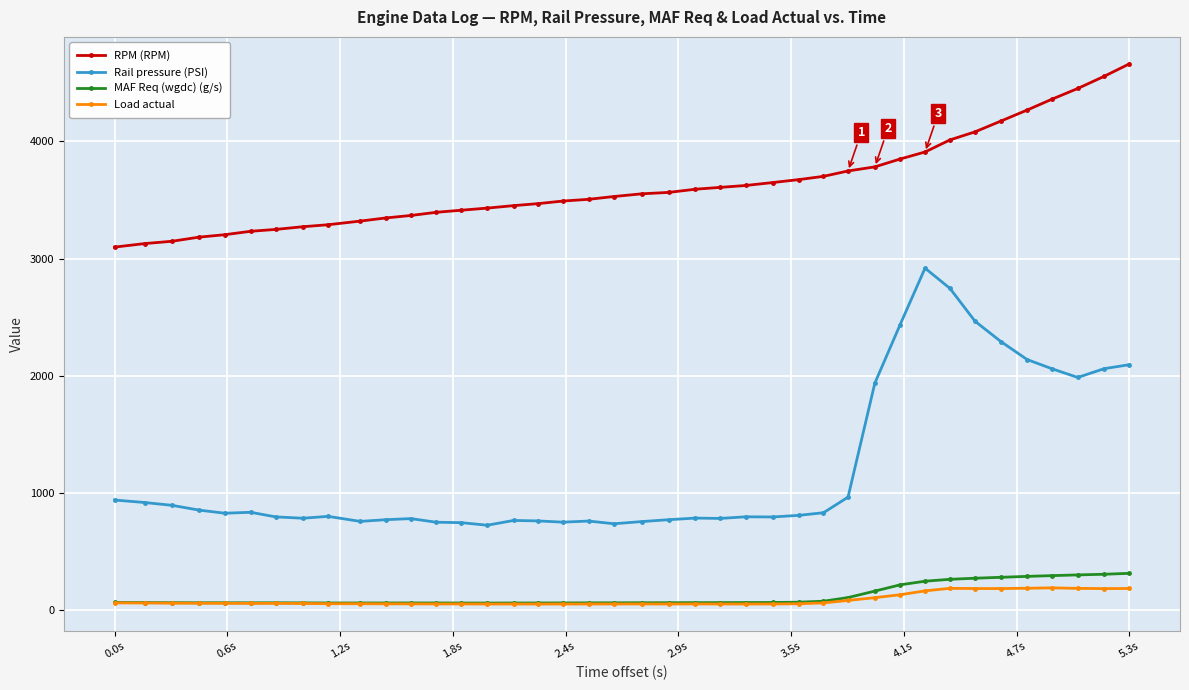

What is the maximum value for MAF Req (wgdc) (g/s)?

313.0